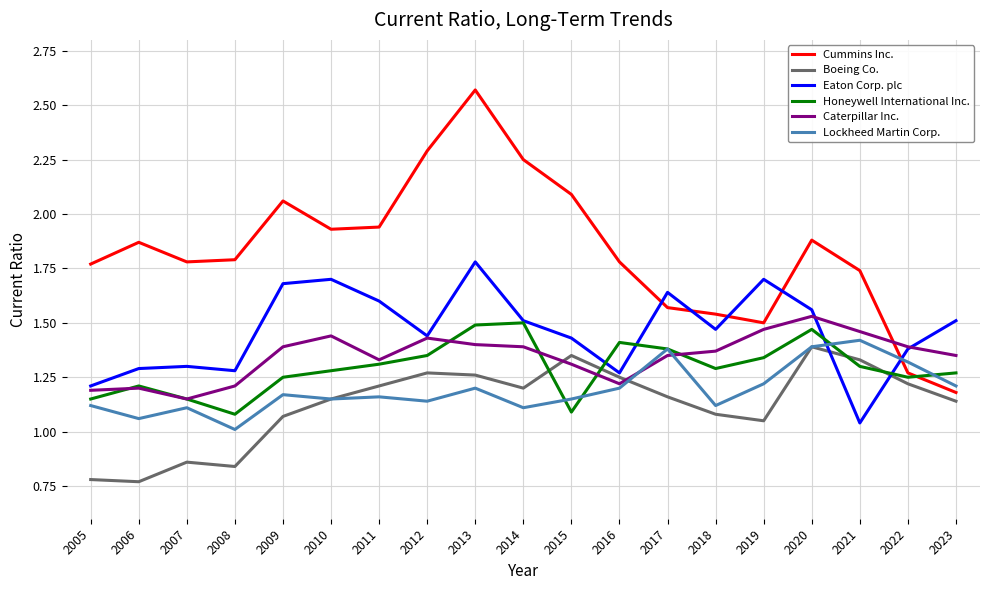

Is the value of Eaton Corp. plc at 2010 greater than the value of Cummins Inc. at 2005?

No